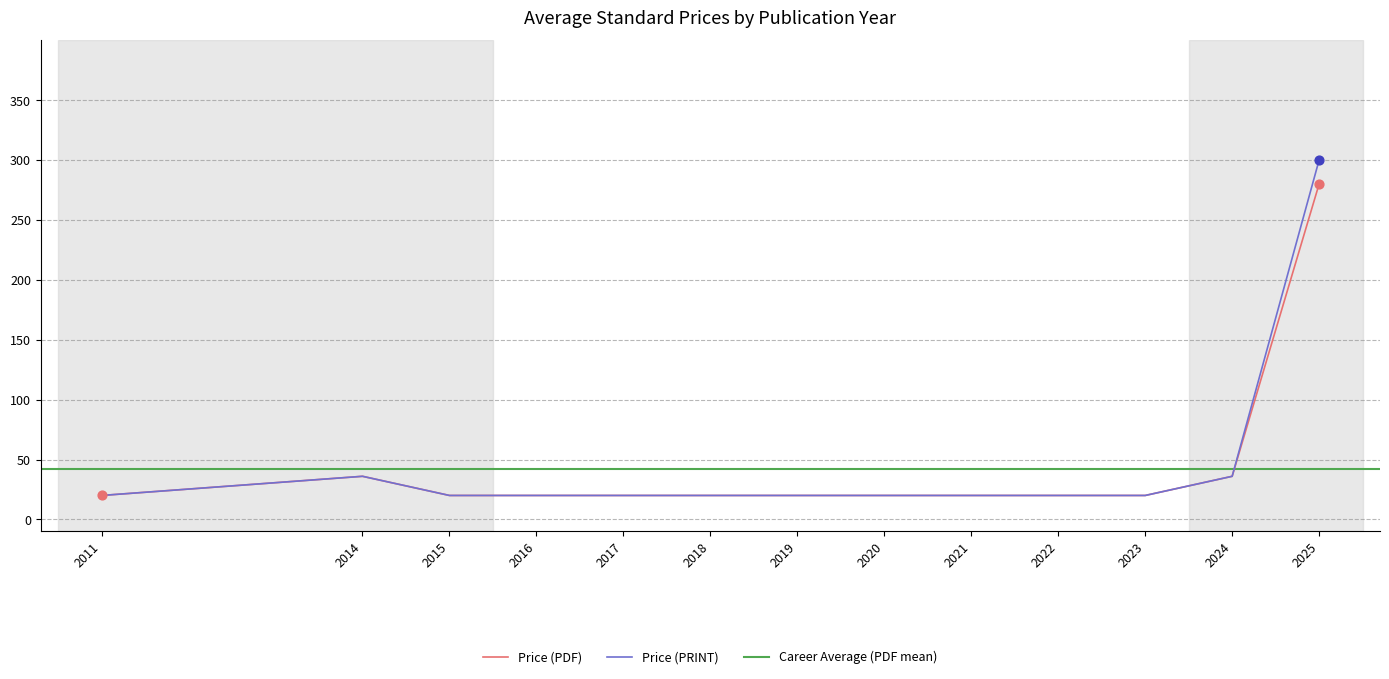

At which category is the sum across all series the highest?

2025